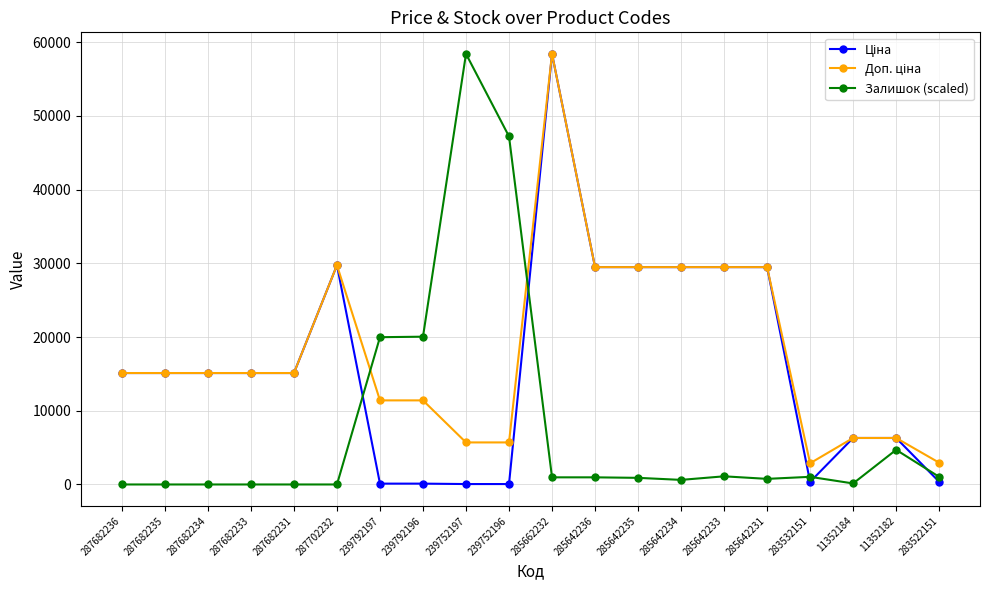

Between 239752196 and 285642231, which series saw the biggest shift?

Залишок (scaled)